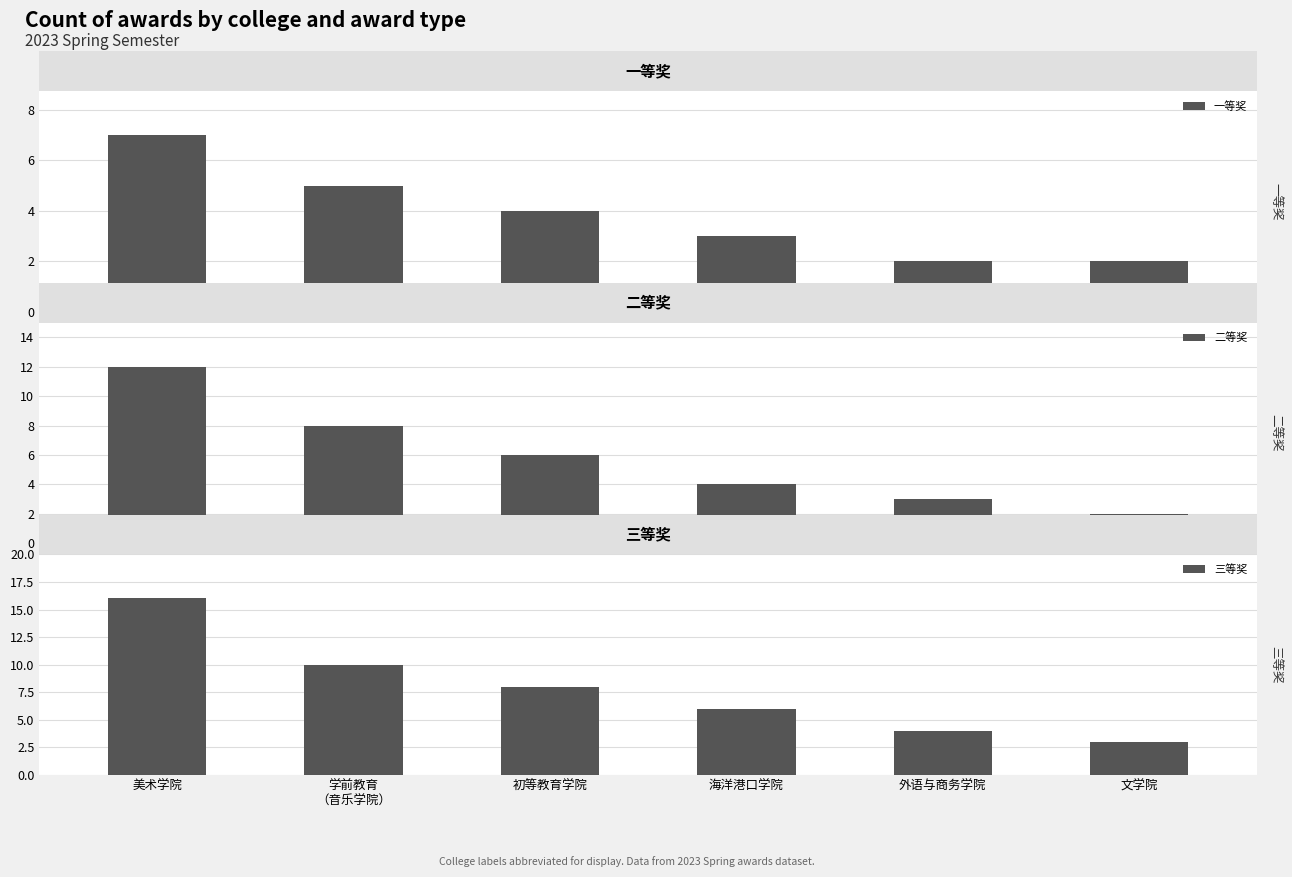

What is the value of the 二等奖 bar at the 1st from the left?

12